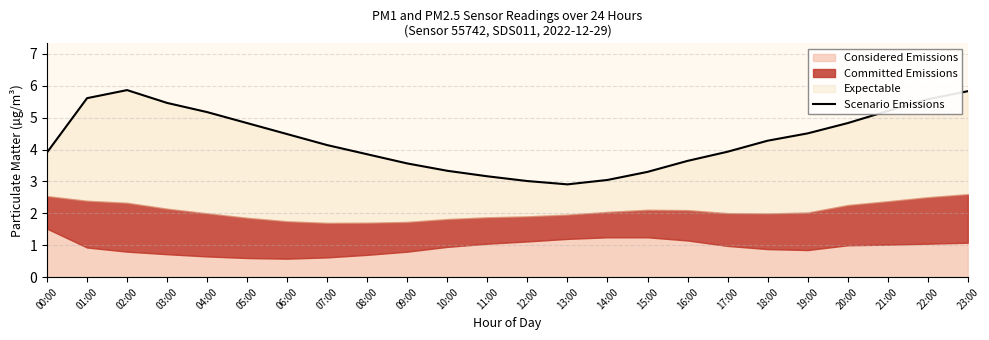

The value at 17:00 is 3.9. True or false?

True